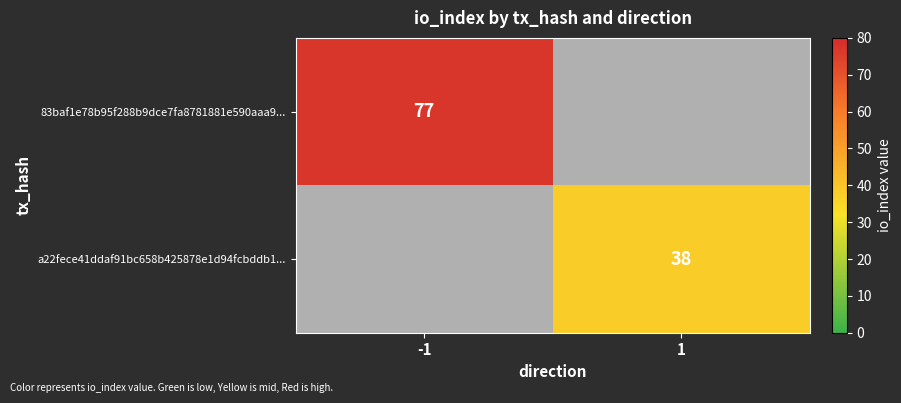

The value of 83baf1e78b95f288b9dce7fa8781881e590aaa9... at -1 is 77. True or false?

True